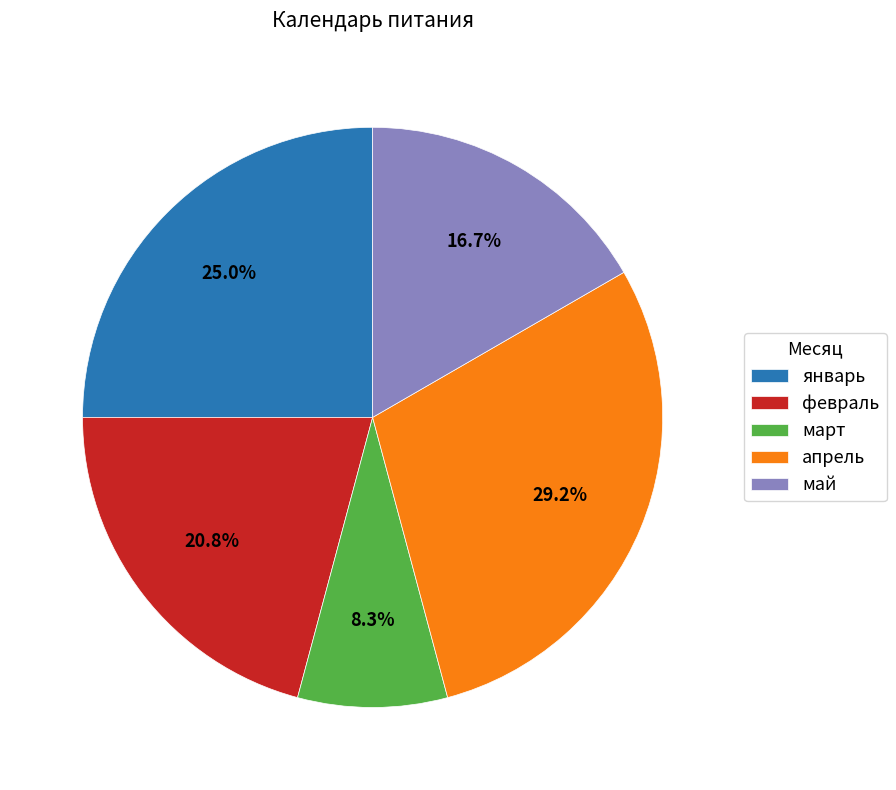

How many segments does this pie chart have?

5